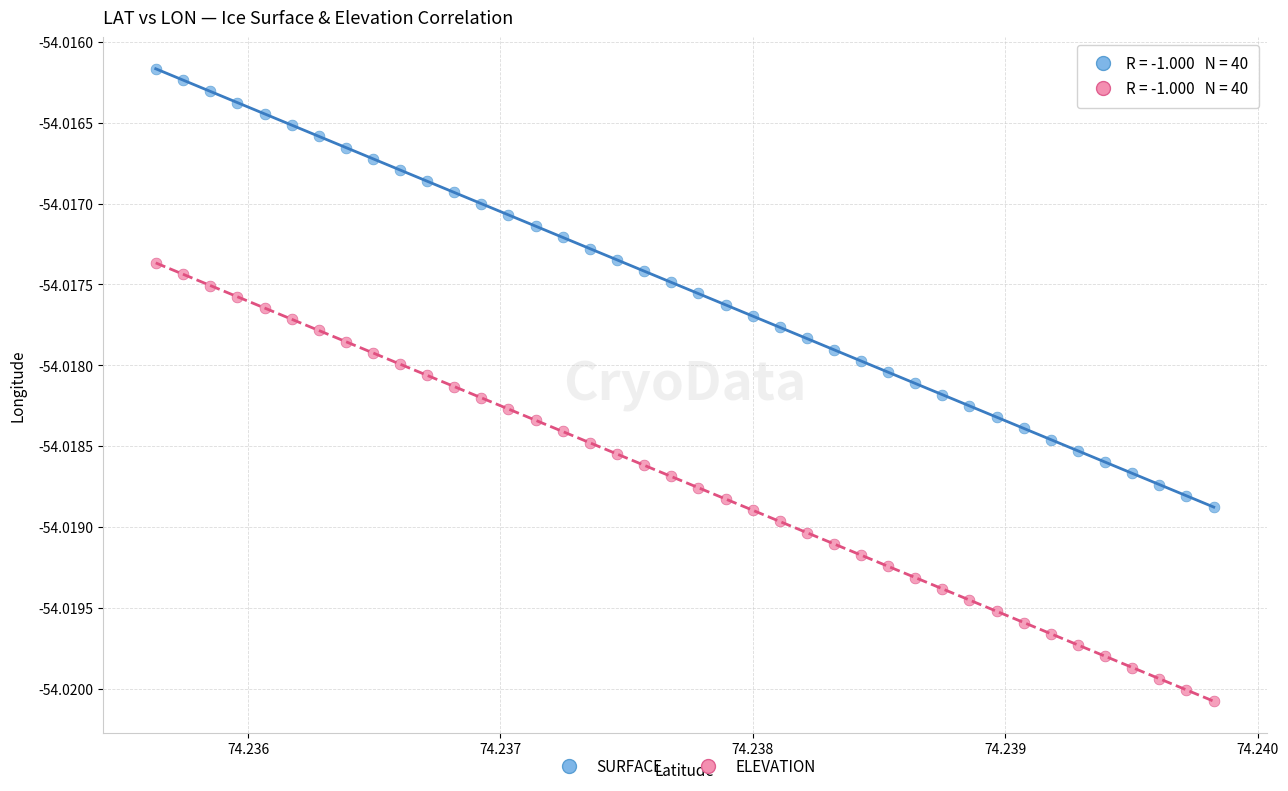

Which series contains the lowest Y value?

ELEVATION